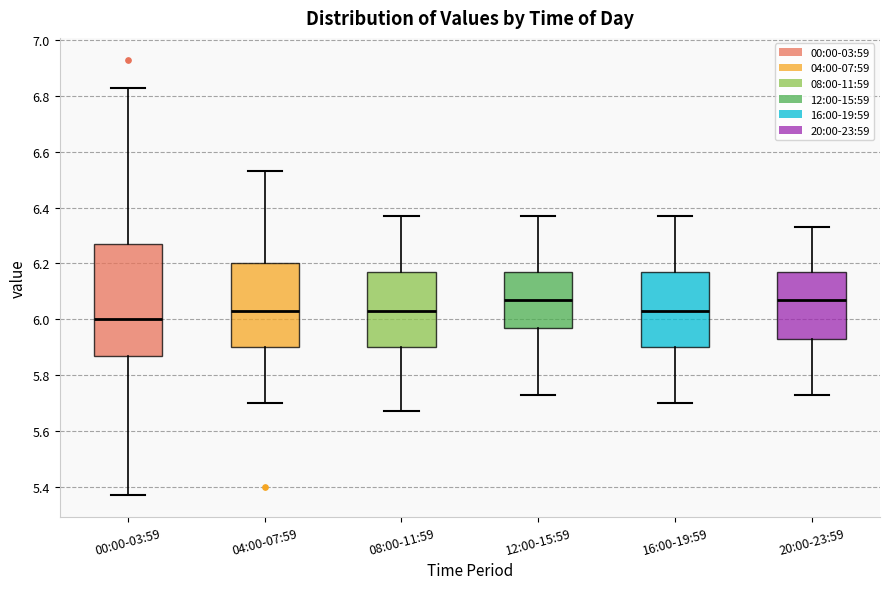

Reading left to right, transcribe this box plot: for each box, give where its median line is, the range the box spans, and where its two whiskers end, as read against the y-axis. The values are not printed on the chart, so give them approximately, as read against the axis.

00:00-03:59: median 6.00, box 5.88 to 6.28, whiskers 5.38 to 6.84
04:00-07:59: median 6.04, box 5.90 to 6.20, whiskers 5.70 to 6.54
08:00-11:59: median 6.04, box 5.90 to 6.18, whiskers 5.68 to 6.38
12:00-15:59: median 6.08, box 5.98 to 6.18, whiskers 5.74 to 6.38
16:00-19:59: median 6.04, box 5.90 to 6.18, whiskers 5.70 to 6.38
20:00-23:59: median 6.08, box 5.94 to 6.18, whiskers 5.74 to 6.34